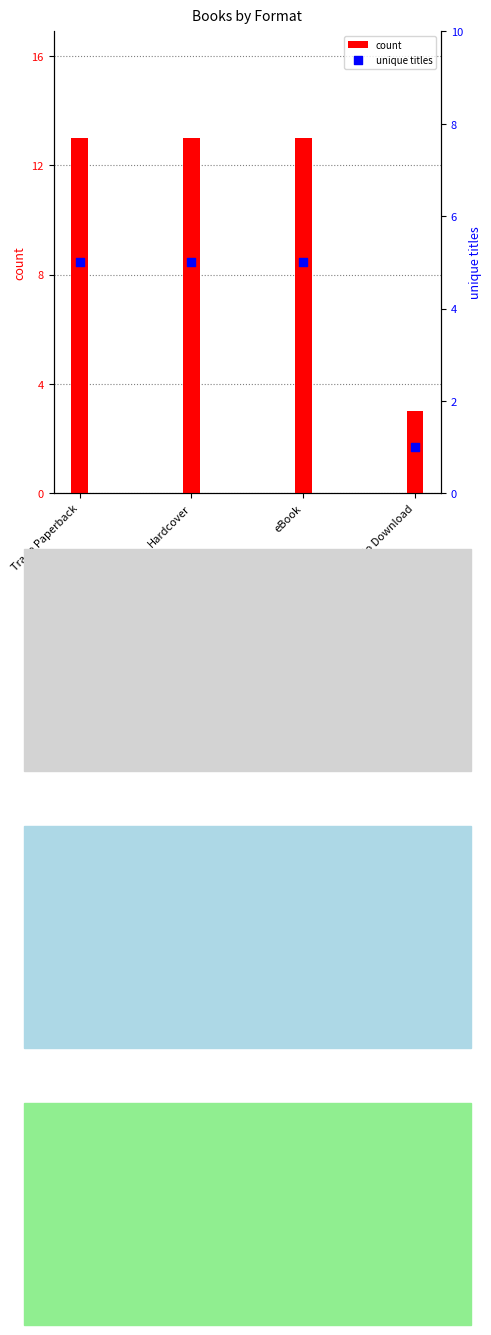

Which series has the largest Y range (max minus min)?

count